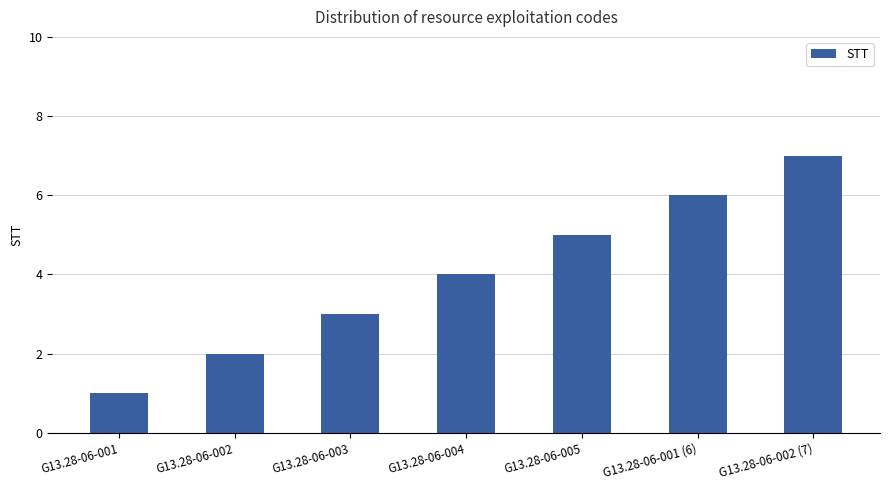

What is the minimum value shown in the chart?

1